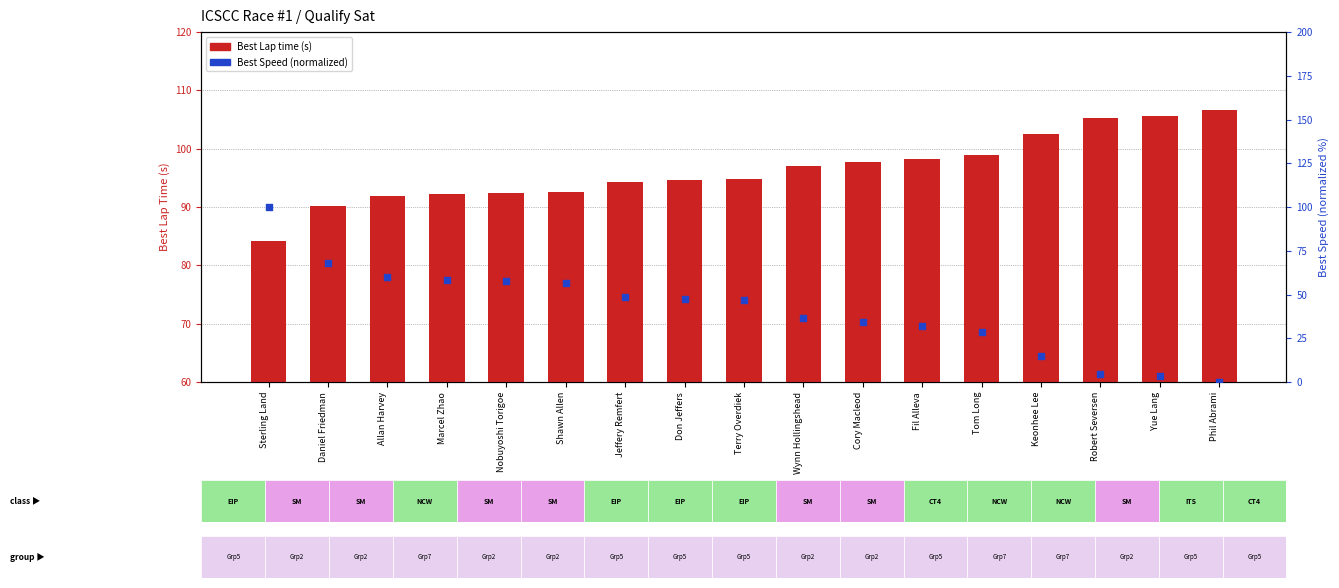

What are all the series names shown in the legend?

Best Lap time (s), Best Speed (normalized)